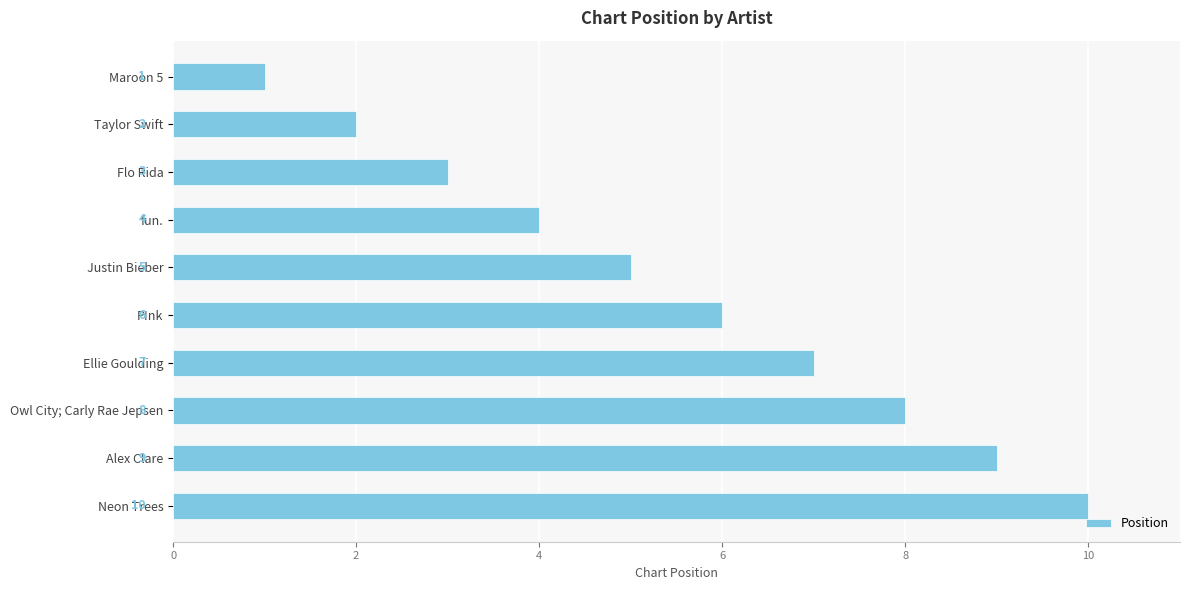

How many bars are there in total?

10